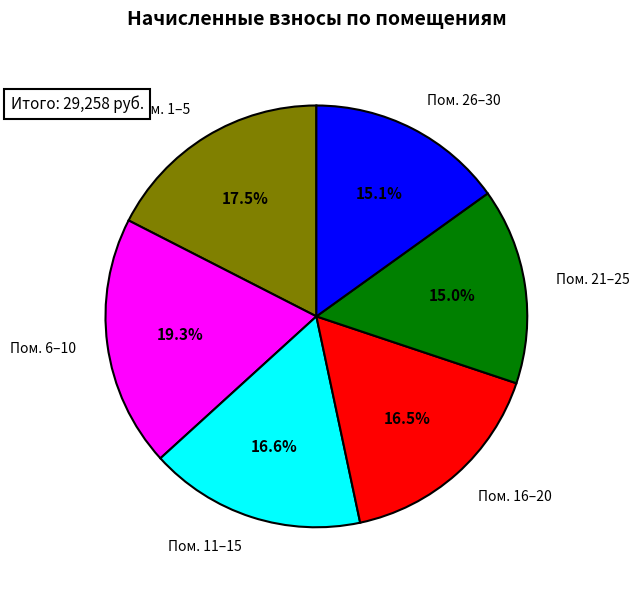

To the nearest percent, what is the average slice percentage?

17%